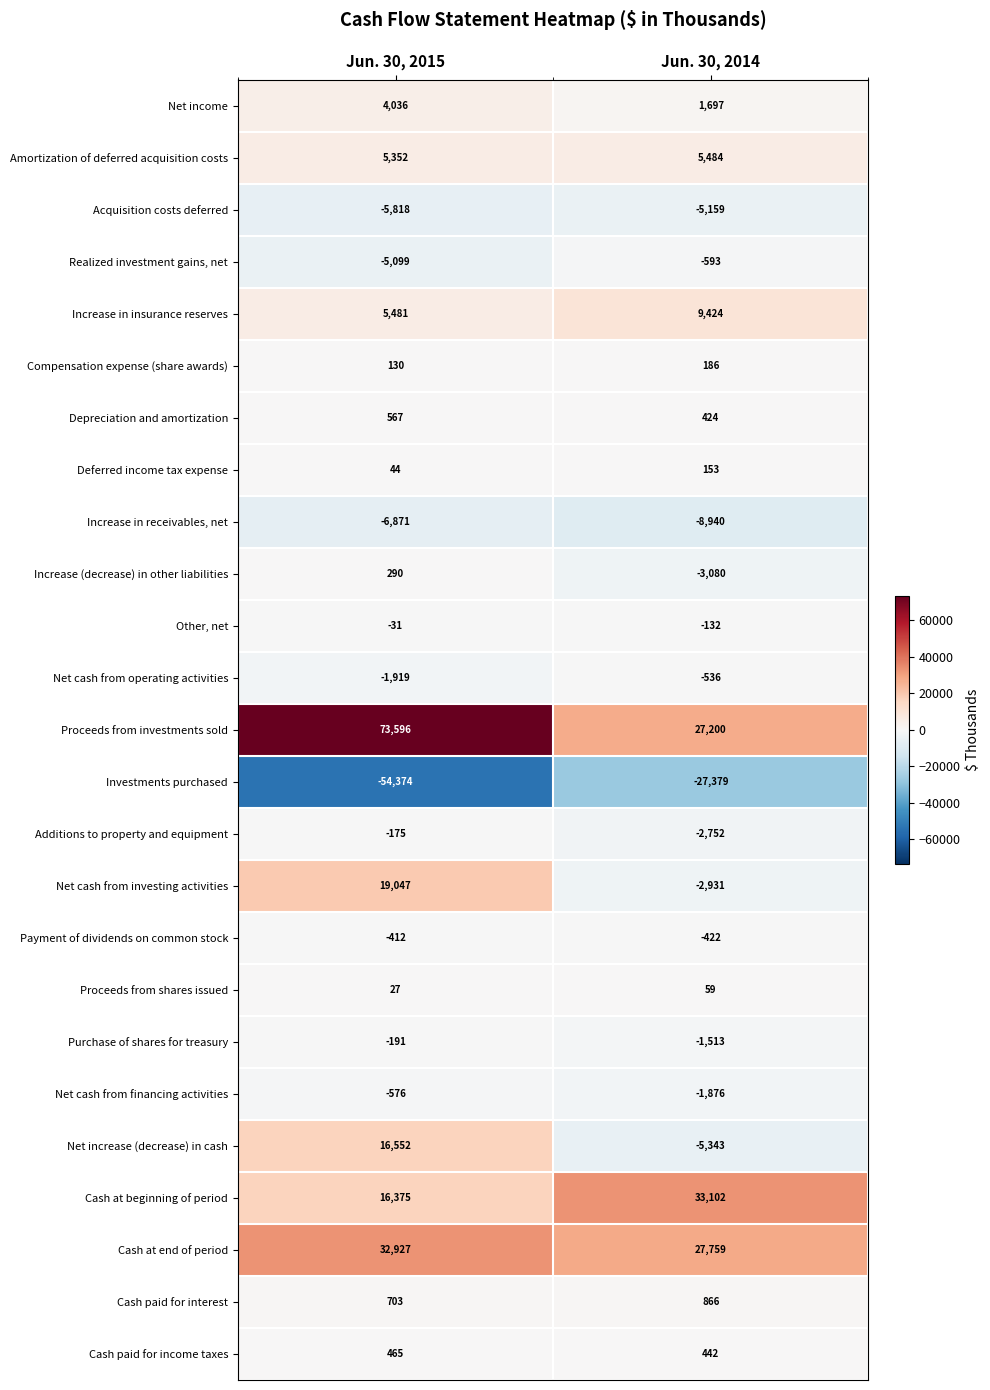

Which label corresponds to the largest value in the chart?

Jun. 30, 2015